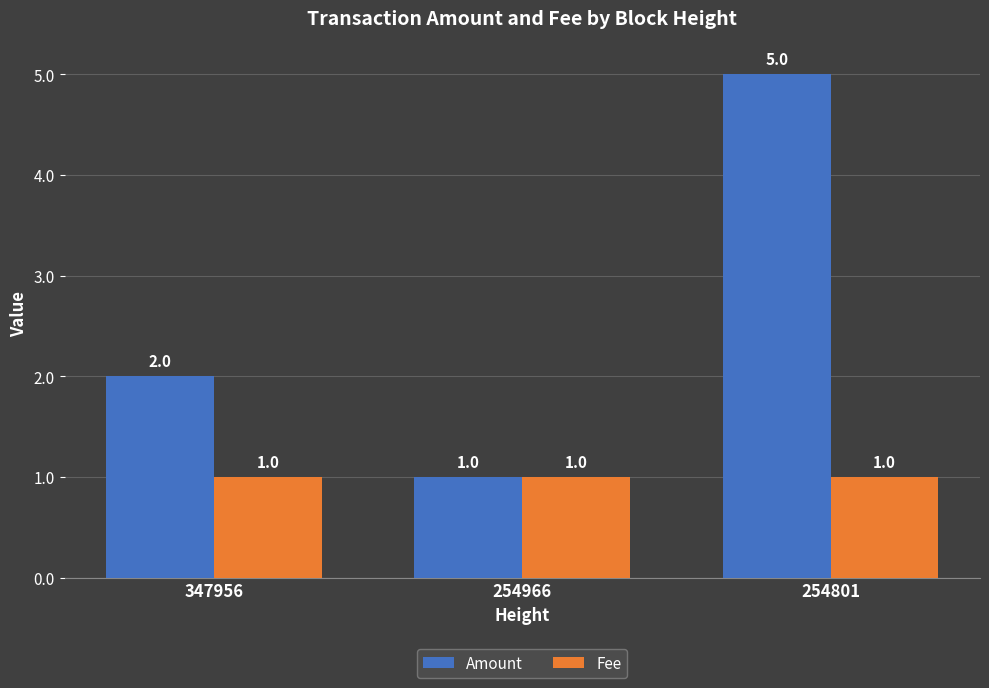

What are all the series names shown in the legend?

Amount, Fee